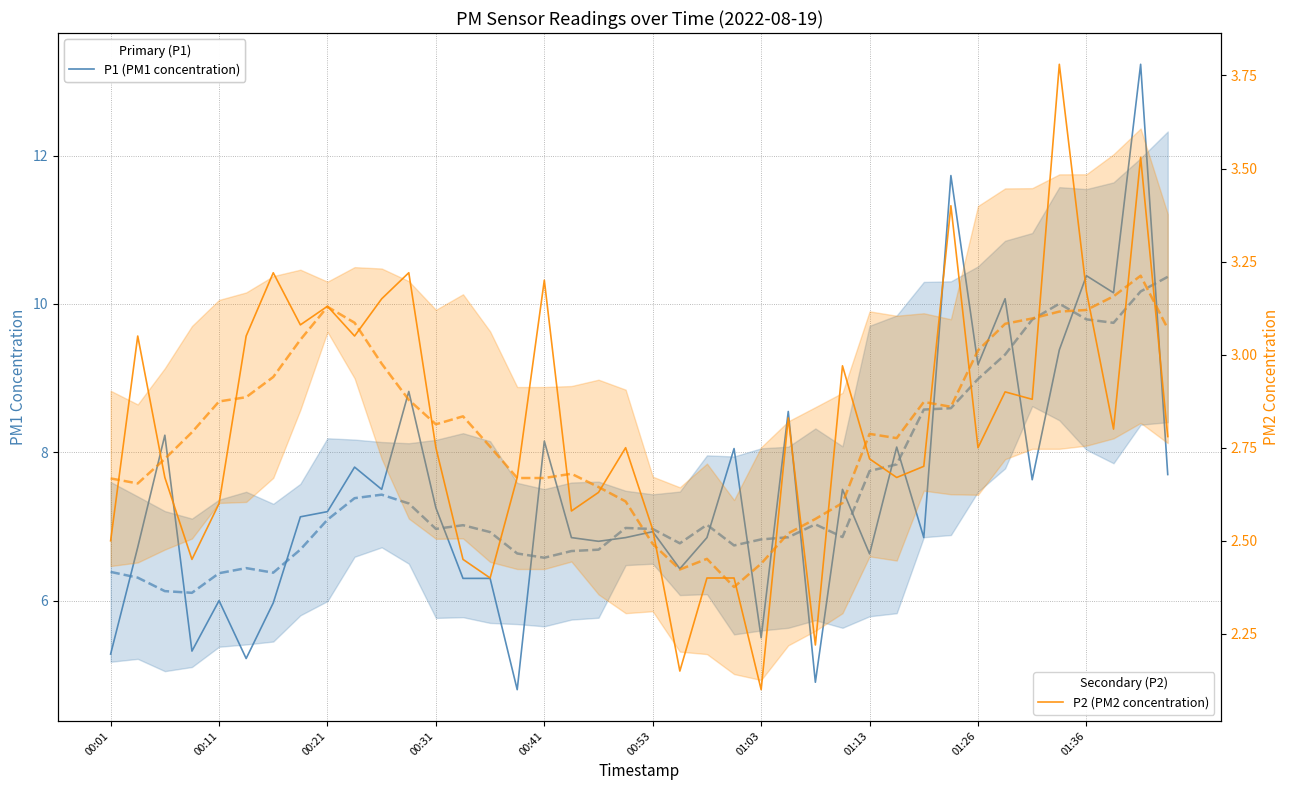

Is the value of P1 (PM1 concentration) at 01:26 greater than the value of P1 smoothed (Avg) at 31?

No